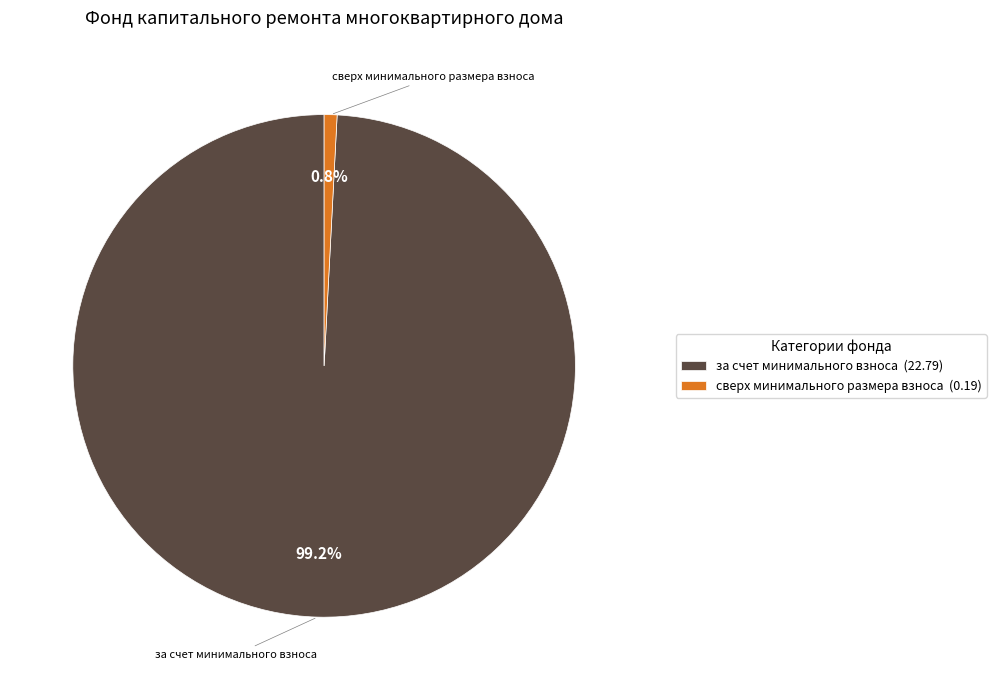

Is there any slice that represents more than half of the pie?

Yes